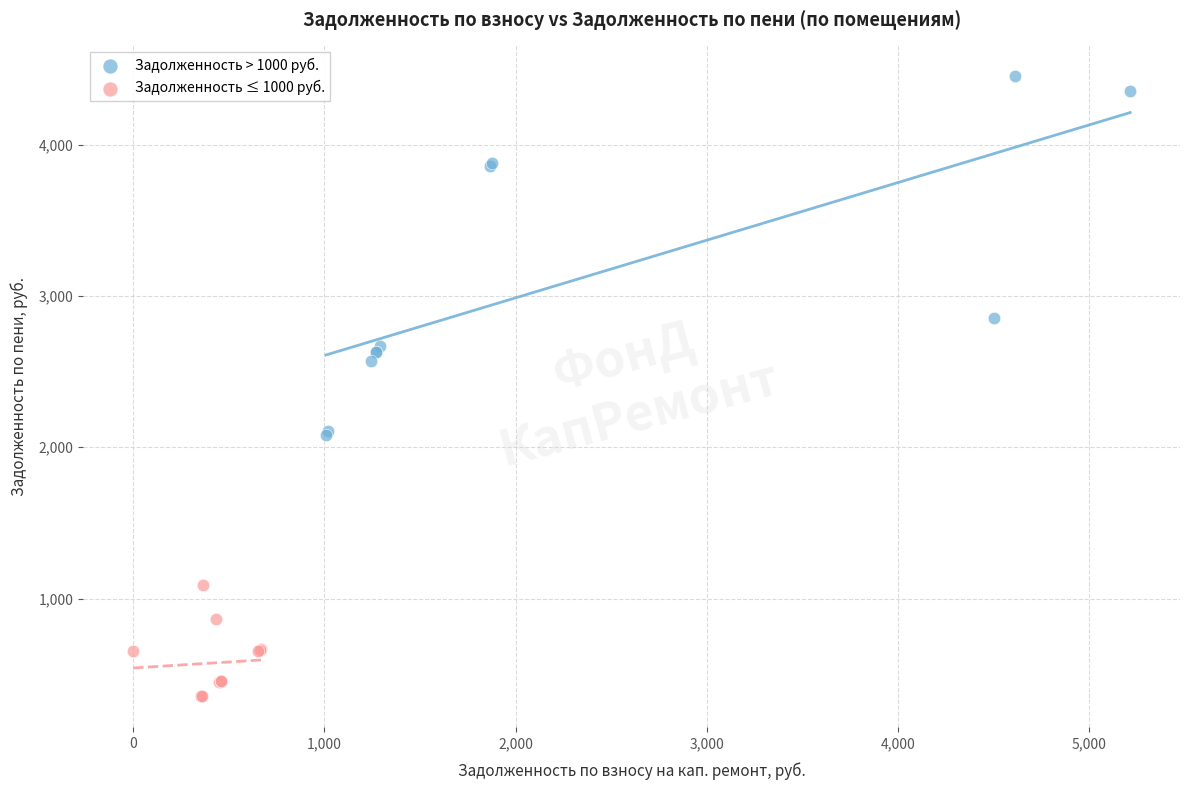

Which series reaches the minimum Y coordinate?

Задолженность ≤ 1000 руб.